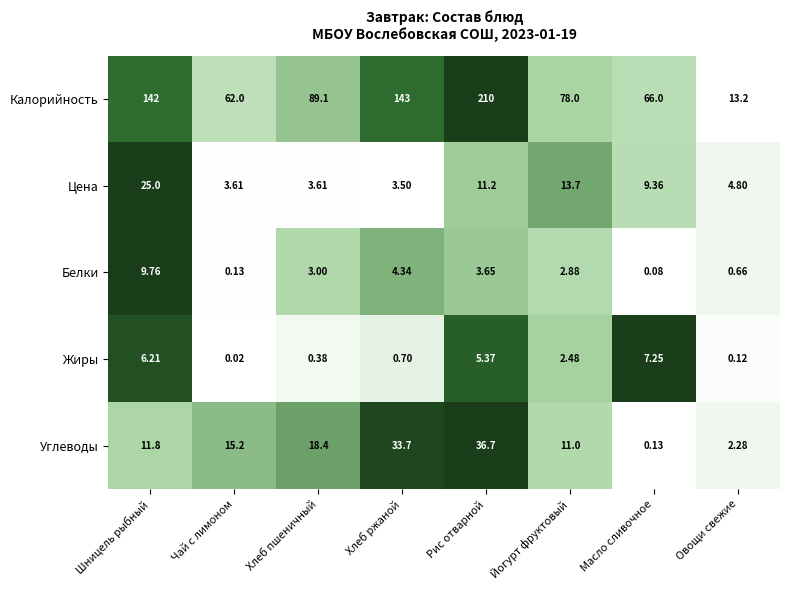

List the labels in order of Калорийность value, smallest first.

Овощи свежие, Чай с лимоном, Масло сливочное, Йогурт фруктовый, Хлеб пшеничный, Шницель рыбный, Хлеб ржаной, Рис отварной